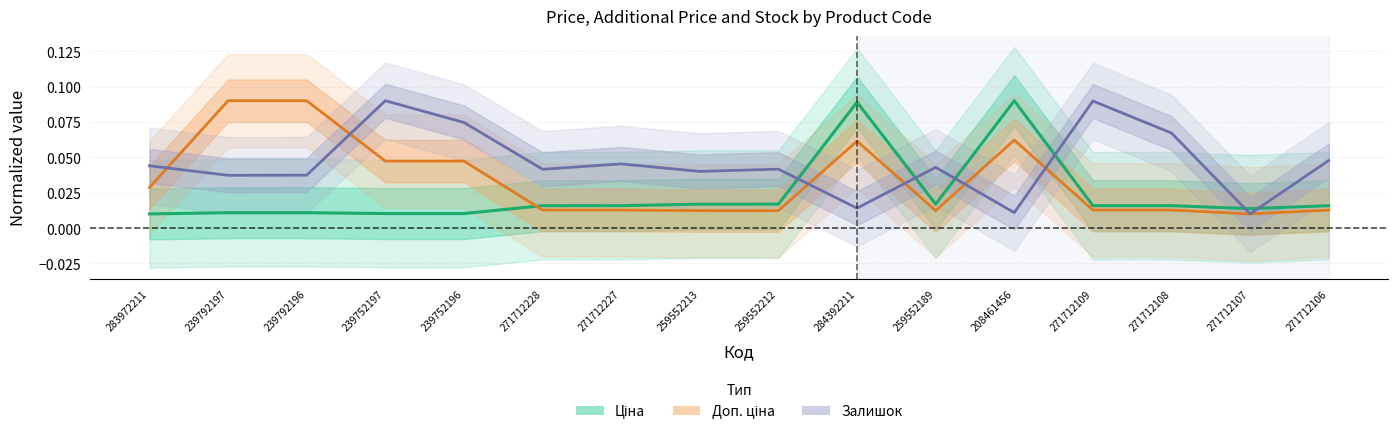

At which category is the sum across all series the highest?

284392211